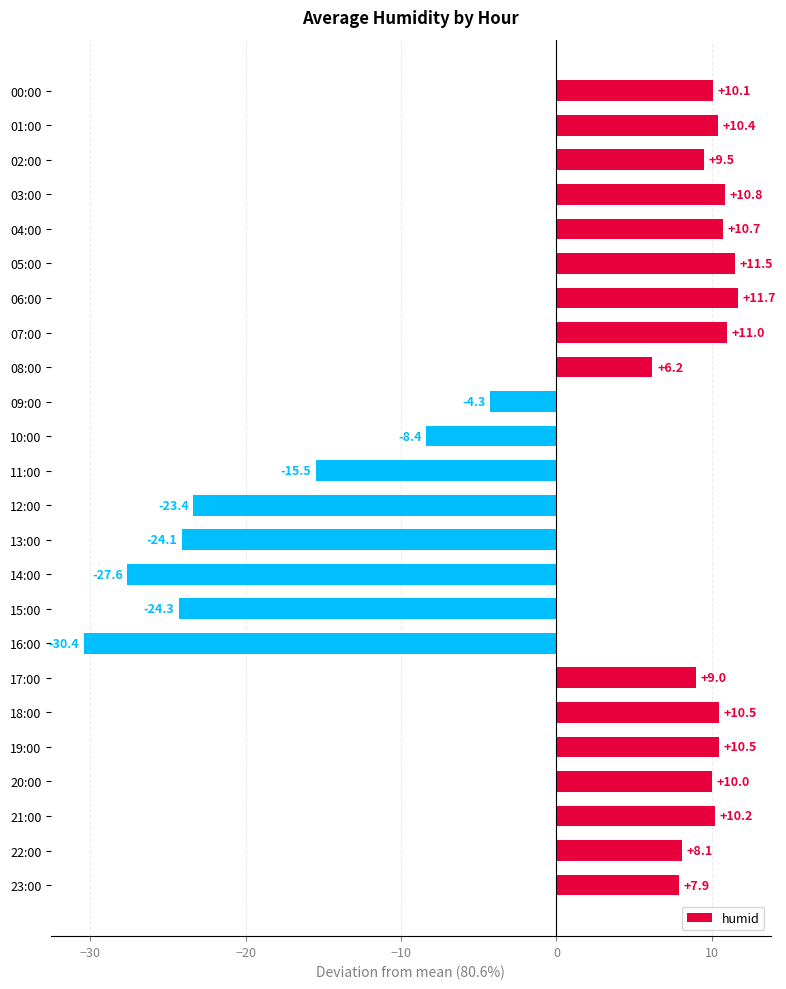

Is it true that the value at 16:00 is -49.0?

False